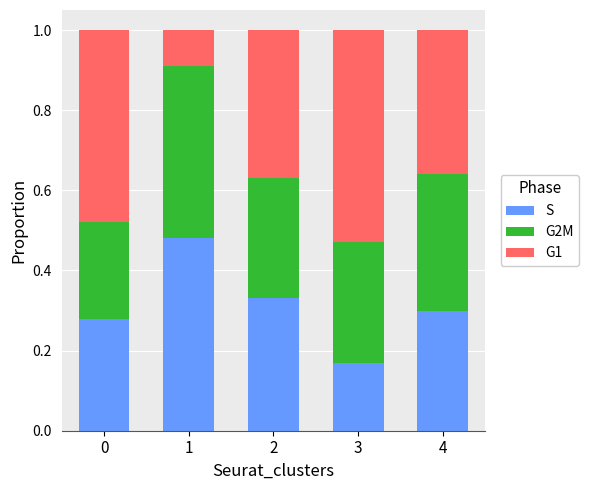

Are the bars grouped side by side (vs. stacked)?

No